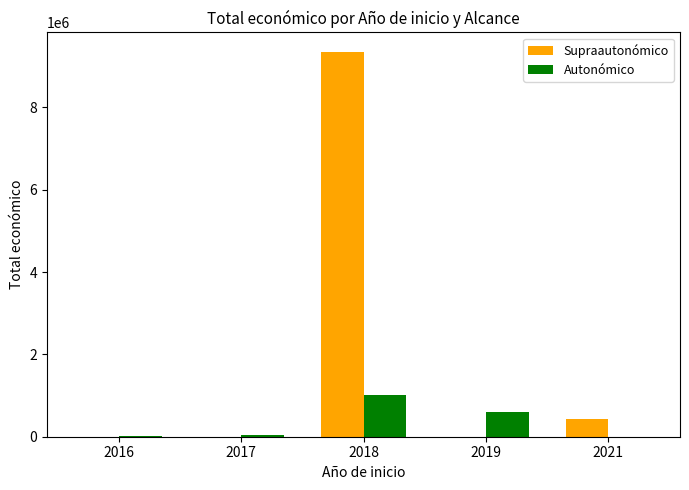

True or false: Supraautonómico has a value of 5877258 at 2019.

False